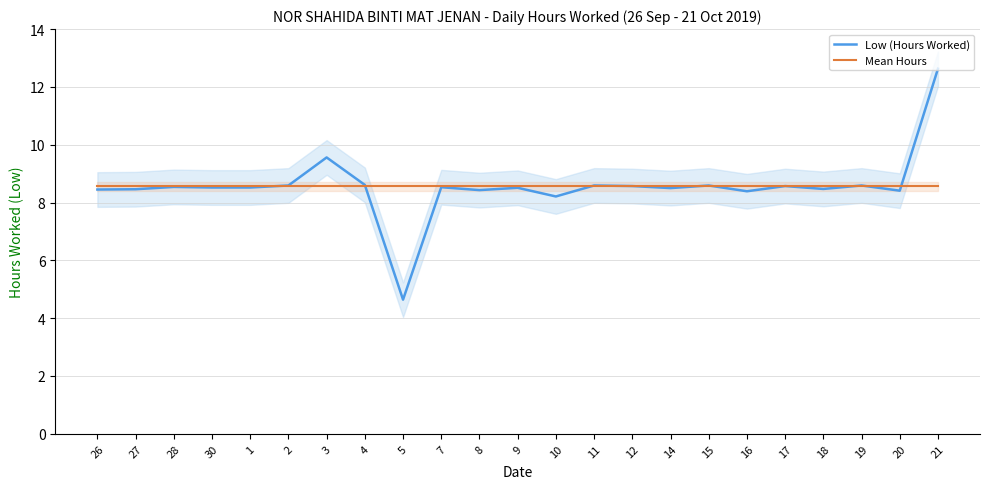

Reading right to left, list all the values displayed in this chart.

Low (Hours Worked): 21=12.6	20=8.4	19=8.6	18=8.5	17=8.6	16=8.4	15=8.6	14=8.5	12=8.6	11=8.6	10=8.2	9=8.5	8=8.4	7=8.5	5=4.6	4=8.6	3=9.6	2=8.6	1=8.5	30=8.5	28=8.5	27=8.5	26=8.4
Mean Hours: 21=8.6	20=8.6	19=8.6	18=8.6	17=8.6	16=8.6	15=8.6	14=8.6	12=8.6	11=8.6	10=8.6	9=8.6	8=8.6	7=8.6	5=8.6	4=8.6	3=8.6	2=8.6	1=8.6	30=8.6	28=8.6	27=8.6	26=8.6